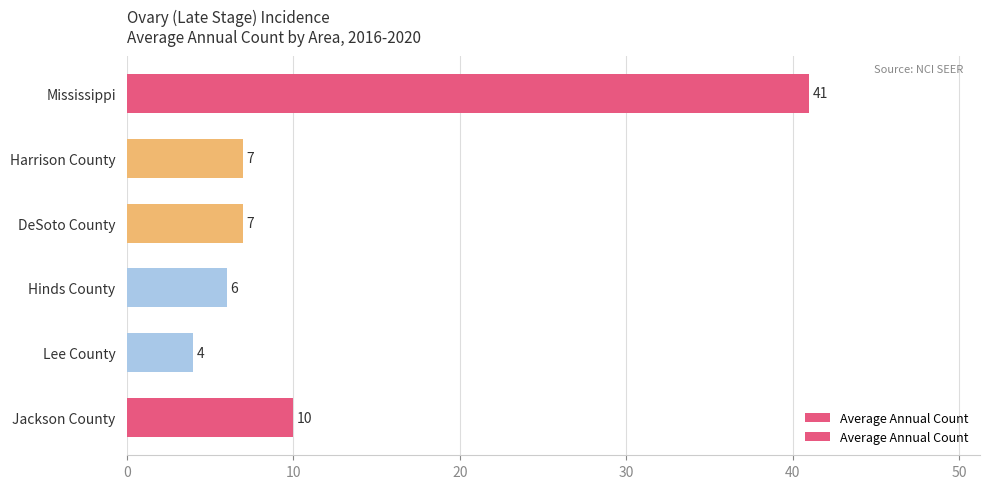

True or false: the data shows 6 at Lee County.

False